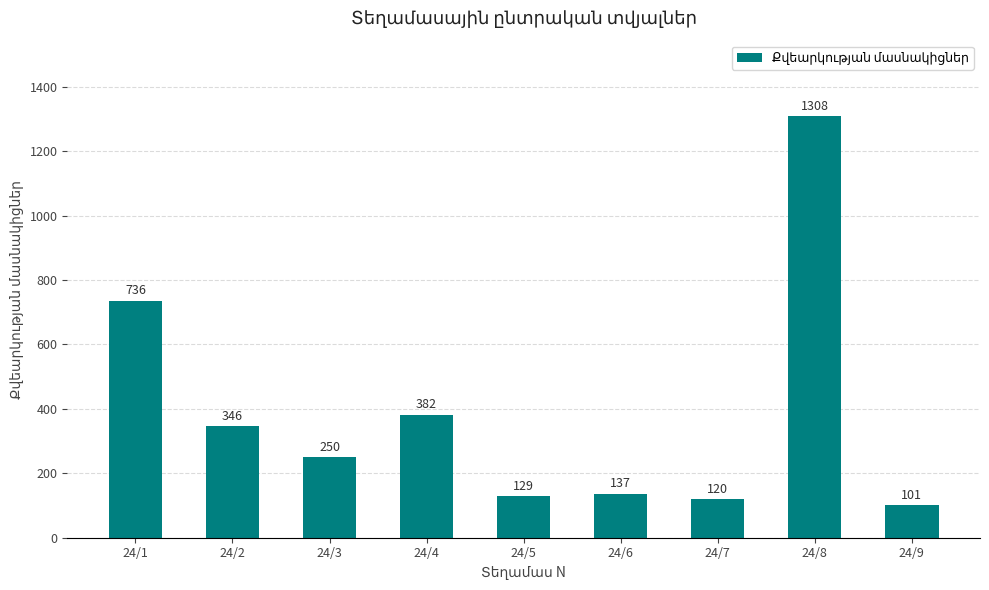

What is the sum of all values?

3509